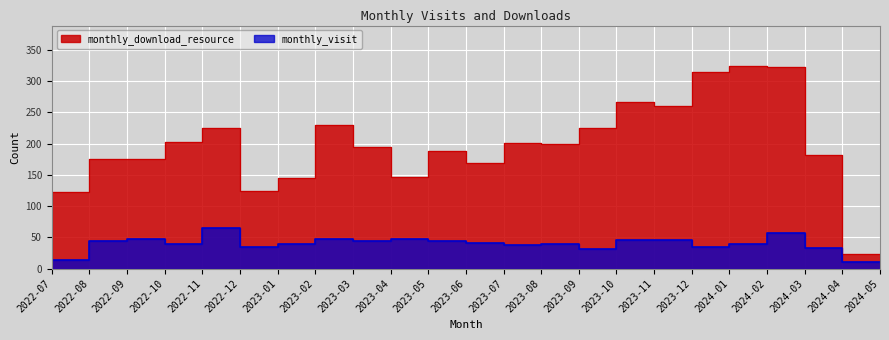

What is the label of the 15th point from the left?

2023-09